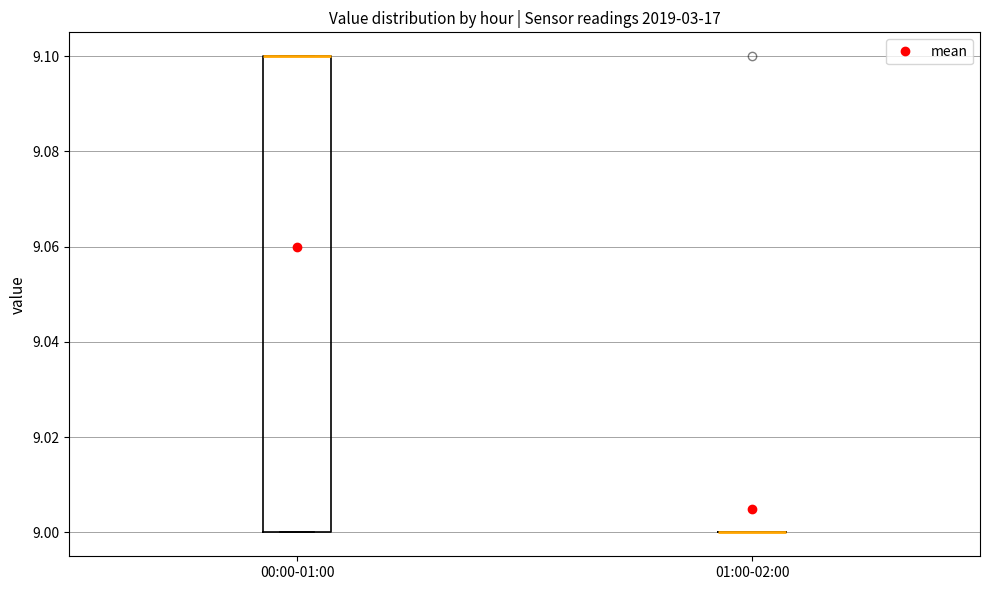

Reading left to right, read every box against the y-axis: the position of its median line, the range the box covers, and the ends of its whiskers. The values are not printed on the chart, so give them approximately, as read against the axis.

00:00-01:00: median 9.1 (drawn on the box's upper edge), box 9.0 to 9.1, whiskers 9.0 to 9.1
01:00-02:00: box collapsed to a line at 9.0, whiskers 9.0 to 9.0